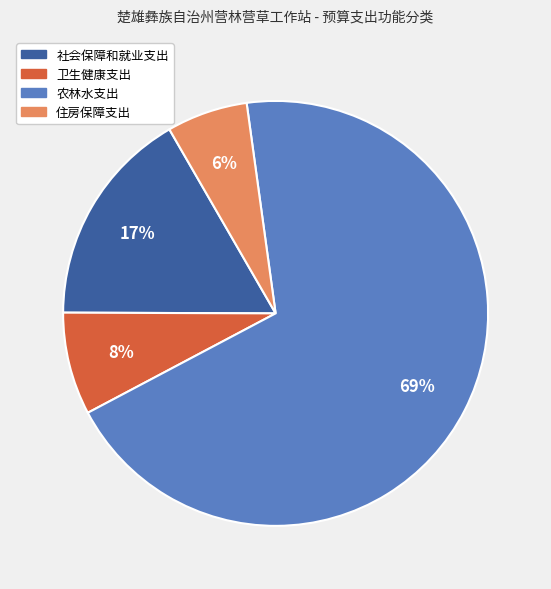

To the nearest percent, what portion does 农林水支出 represent?

69%